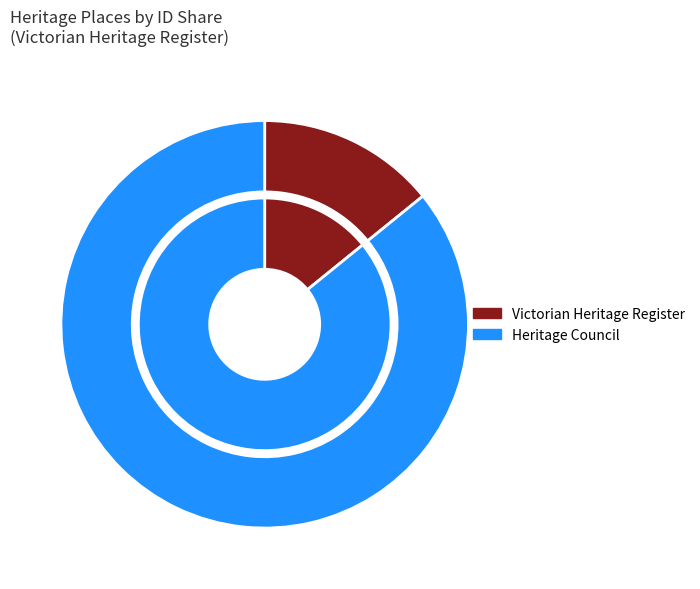

At STRINGYBARK CREEK SITE, list the series in order from smallest to largest.

Victorian Heritage Register, Heritage Council